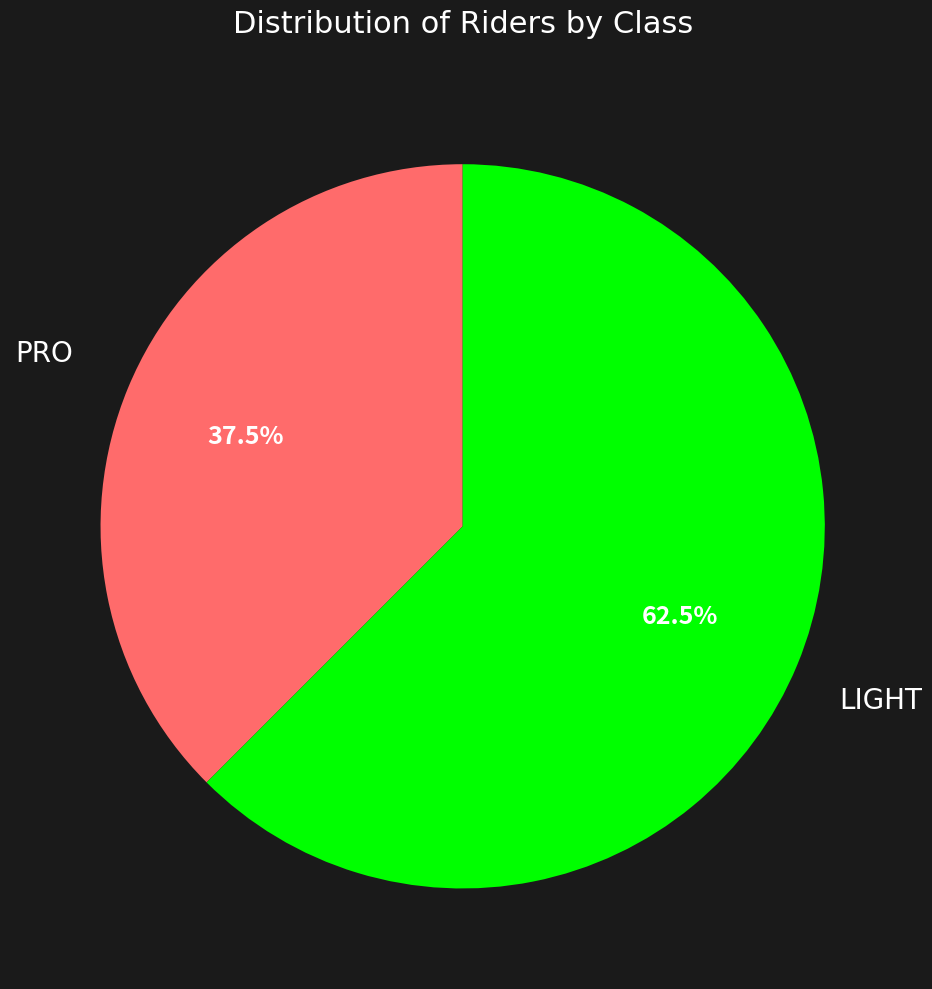

Does LIGHT account for over 50% of the chart?

Yes